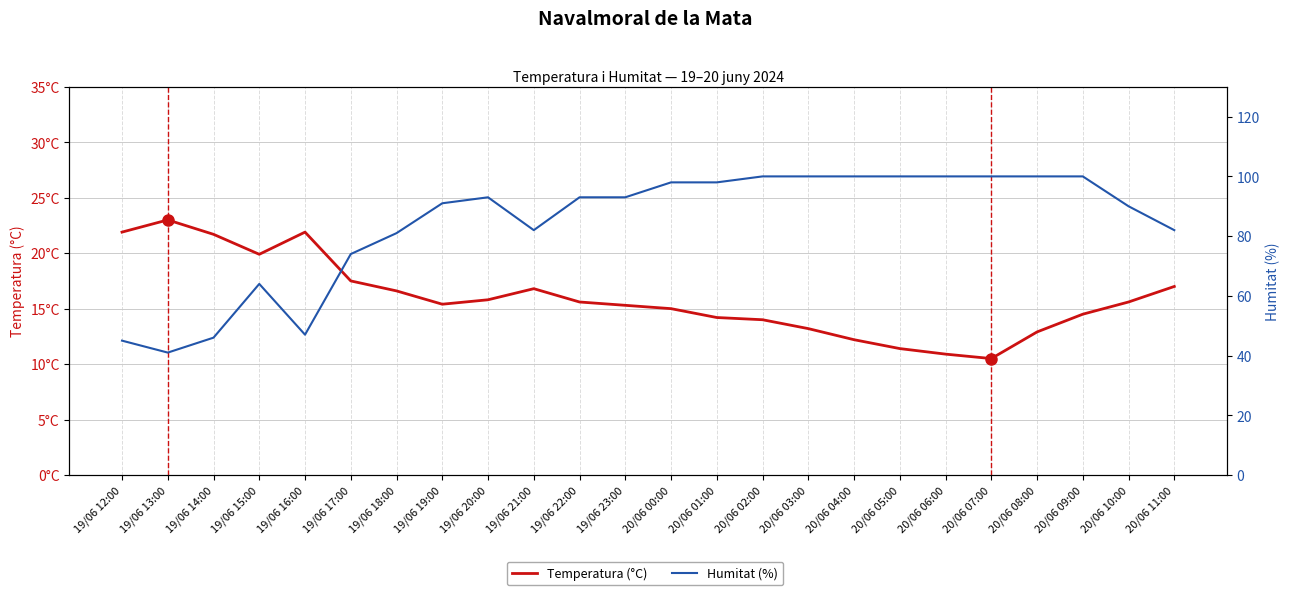

What is the difference between the highest and lowest values at 20/06 07:00?

89.5